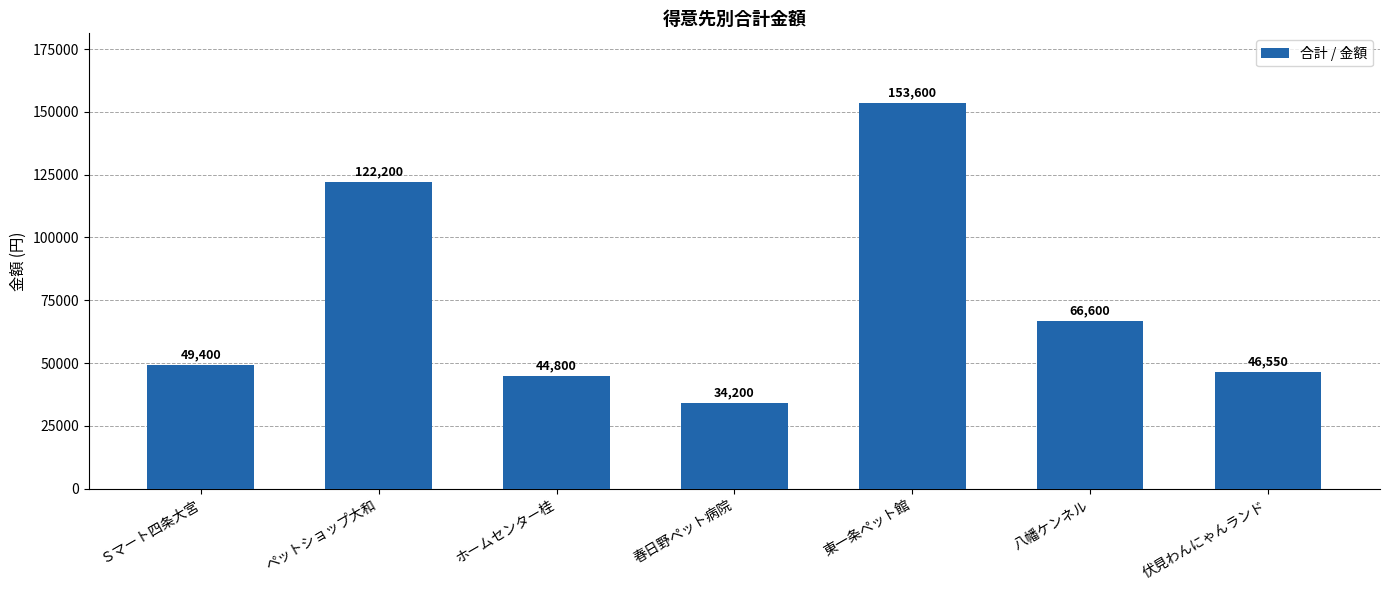

List the labels in order of value, largest first.

東一条ペット館, ペットショップ大和, 八幡ケンネル, Ｓマート四条大宮, 伏見わんにゃんランド, ホームセンター桂, 春日野ペット病院